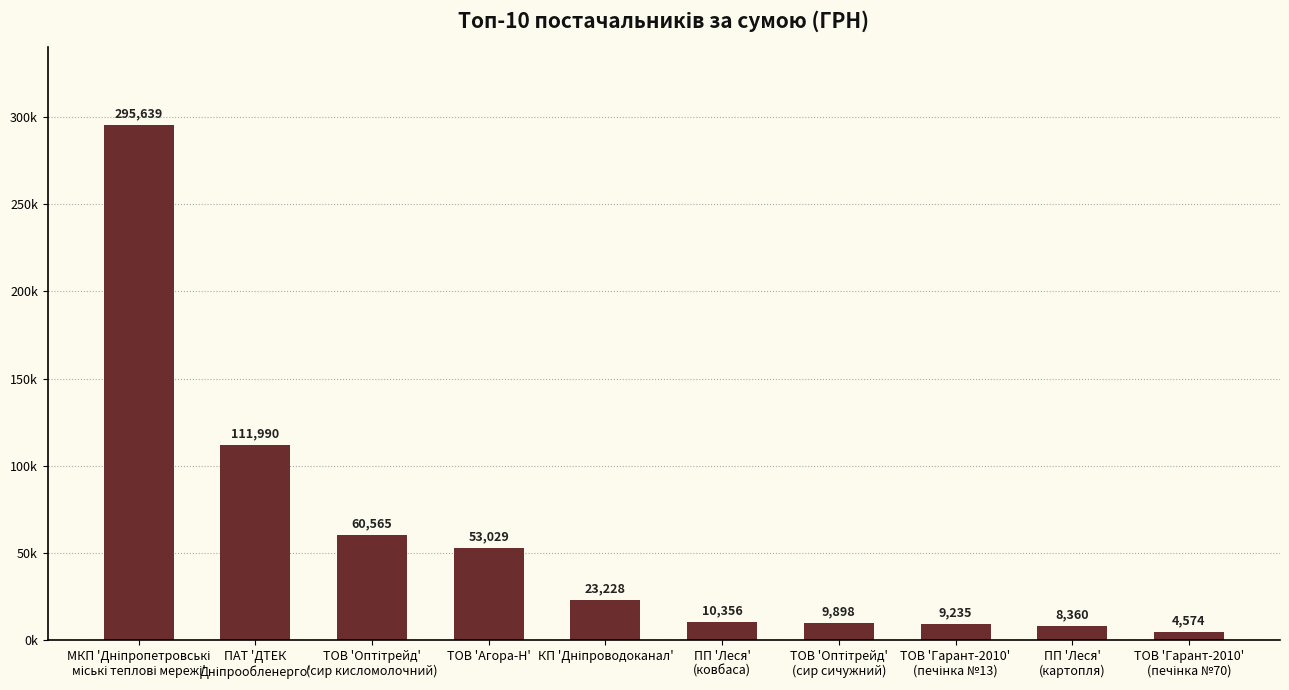

Are the bars horizontal?

No